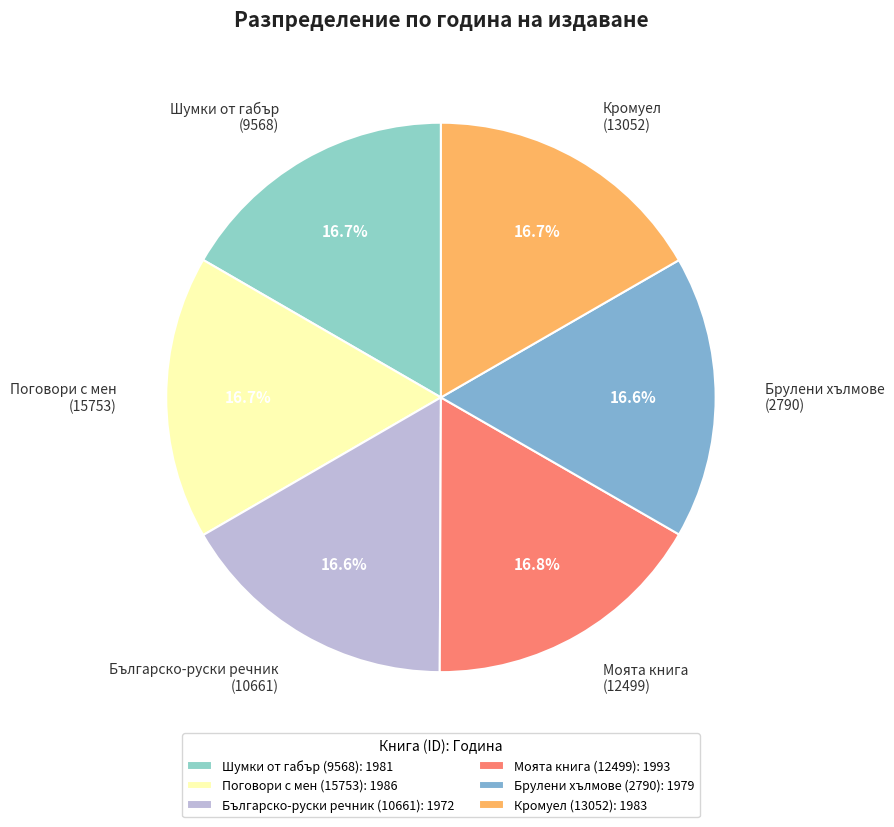

To the nearest percent, what is the average slice percentage?

17%